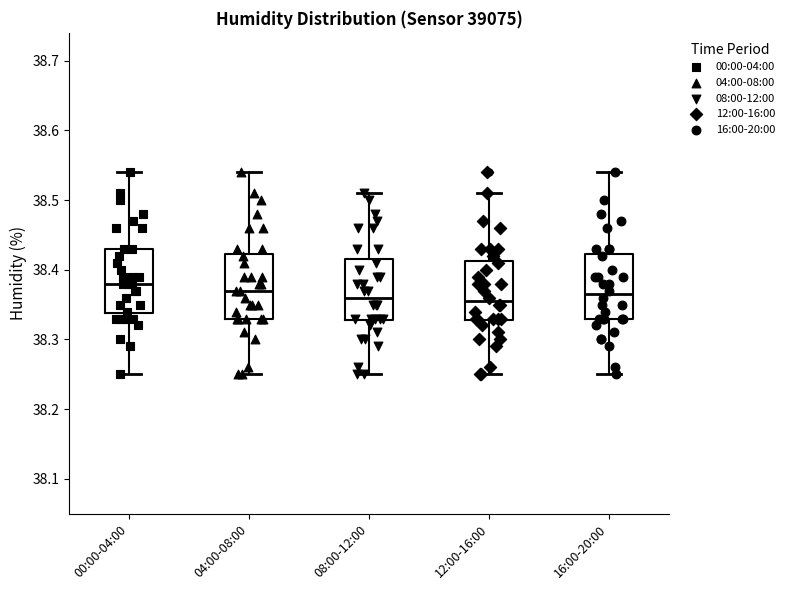

Reading left to right, read every box against the y-axis: the position of its median line, the range the box covers, and the ends of its whiskers. The values are not printed on the chart, so give them approximately, as read against the axis.

00:00-04:00: median 38.38, box 38.34 to 38.43, whiskers 38.25 to 38.54
04:00-08:00: median 38.37, box 38.33 to 38.42, whiskers 38.25 to 38.54
08:00-12:00: median 38.36, box 38.33 to 38.42, whiskers 38.25 to 38.51
12:00-16:00: median 38.36, box 38.33 to 38.41, whiskers 38.25 to 38.51
16:00-20:00: median 38.37, box 38.33 to 38.42, whiskers 38.25 to 38.54